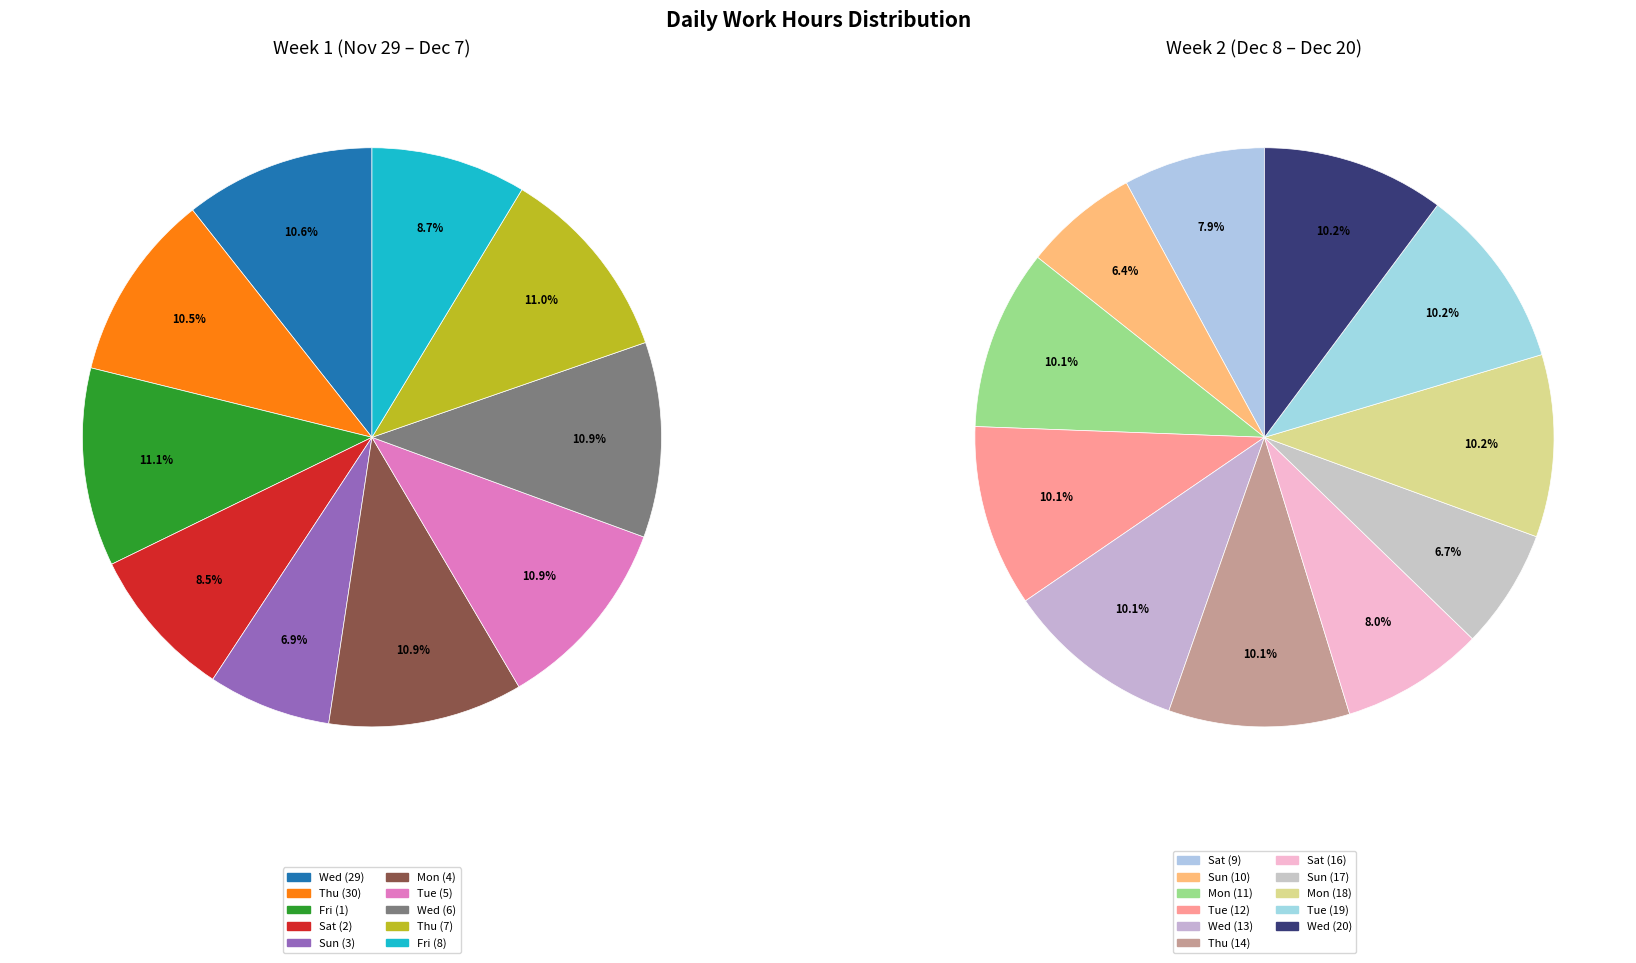

True or false: Sun (10) accounts for 3% of the total.

True